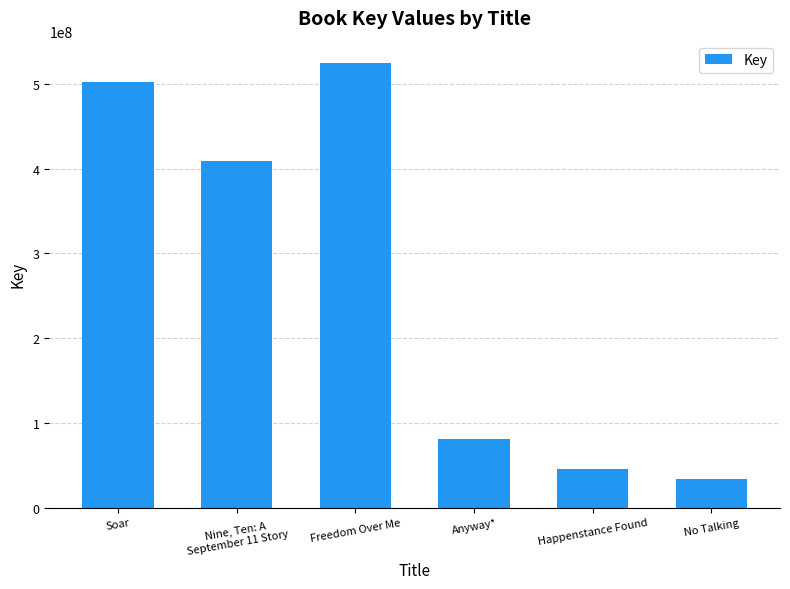

How many data points are less than 408889795?

3